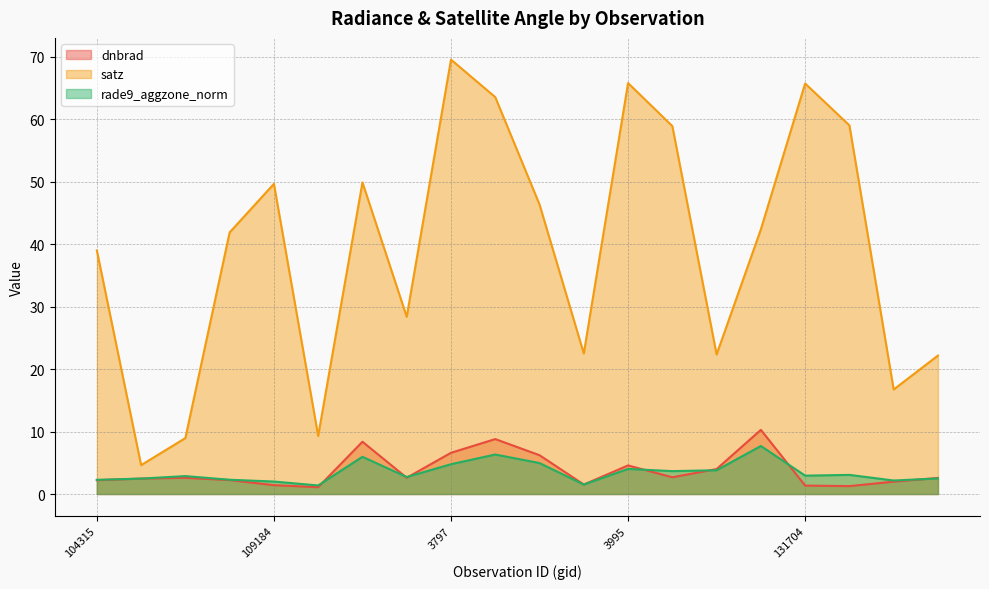

True or false: satz and rade9_aggzone_norm intersect in this chart.

False